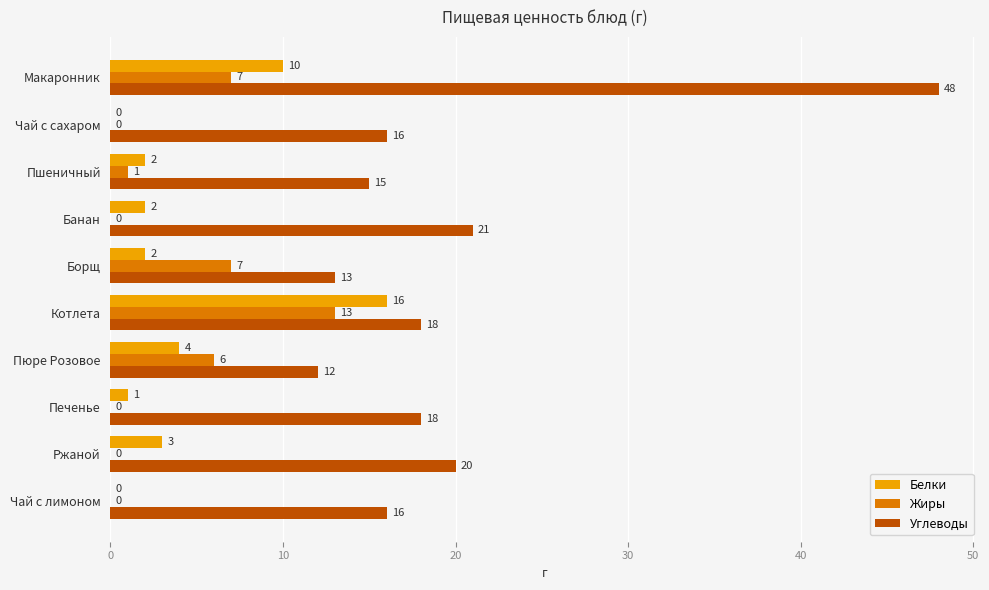

Which series has the largest total across all categories?

Углеводы